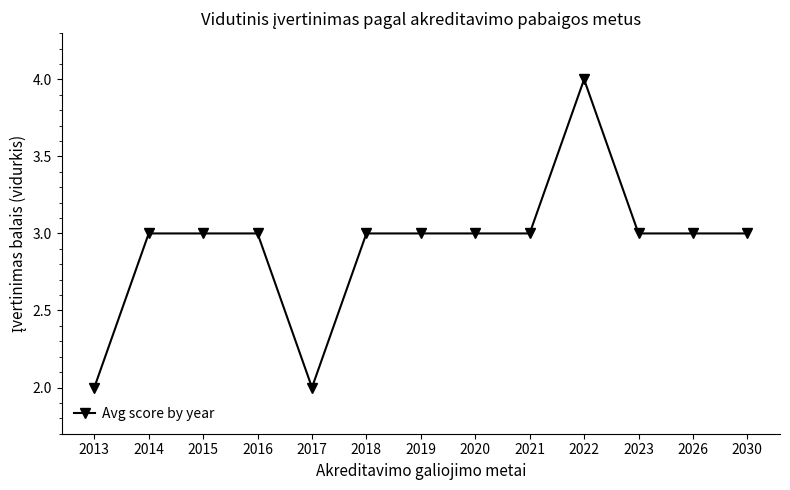

What value does the data have at 2020?

3